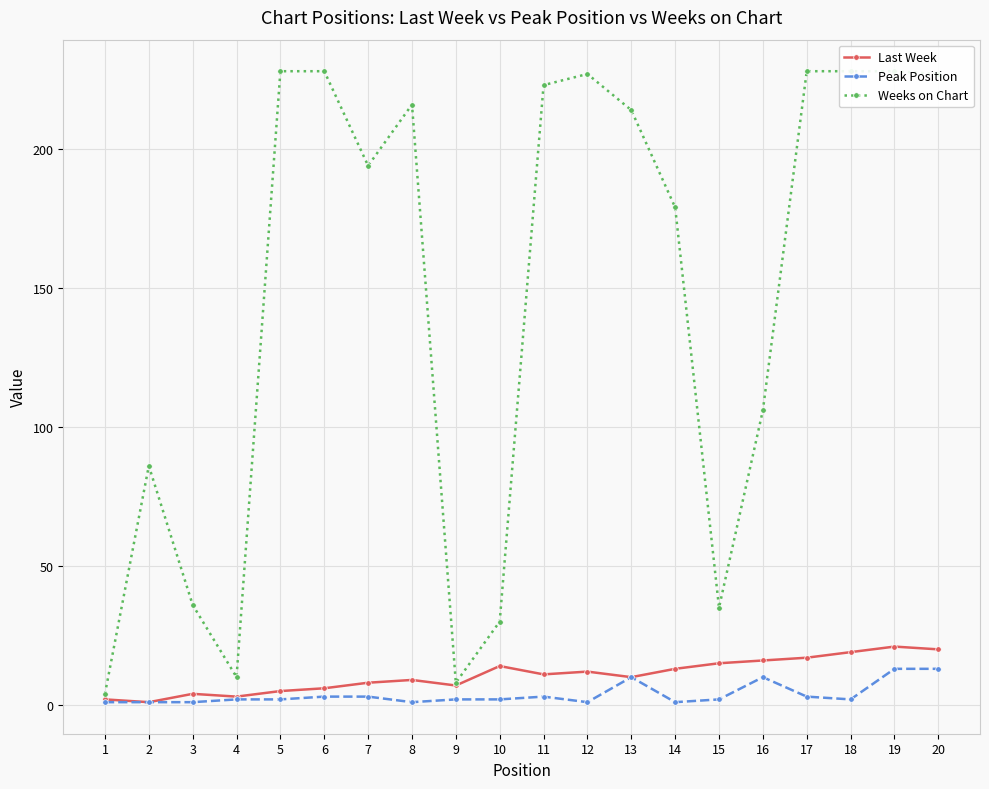

At 16, list the series in order from smallest to largest.

Peak Position, Last Week, Weeks on Chart